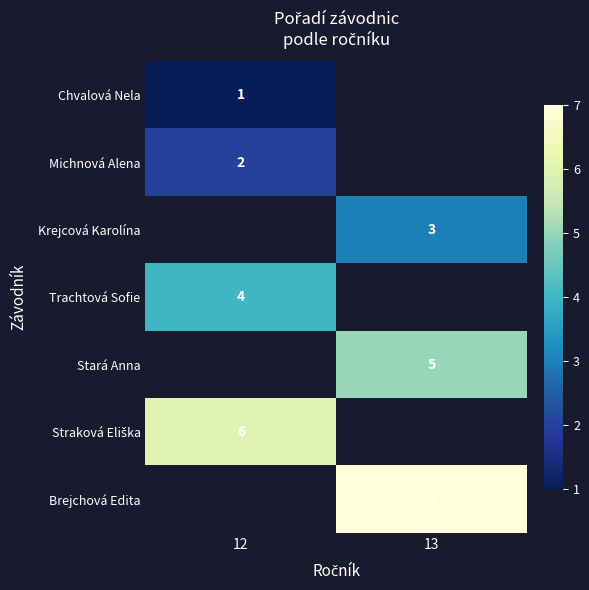

The value of Stará Anna at 13 is 5. True or false?

True